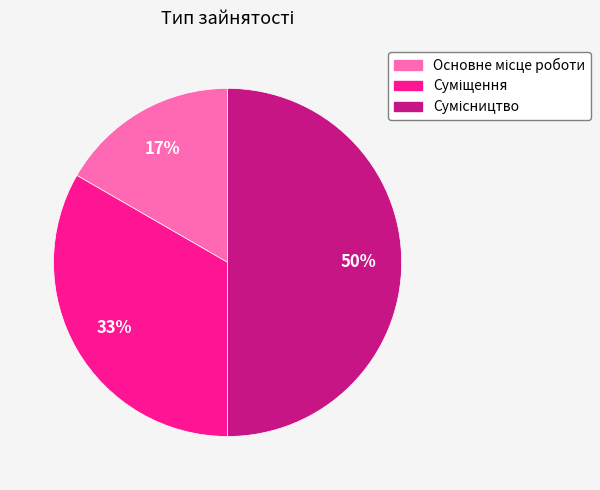

To the nearest percent, what is the difference between the largest and smallest slice percentages?

33%